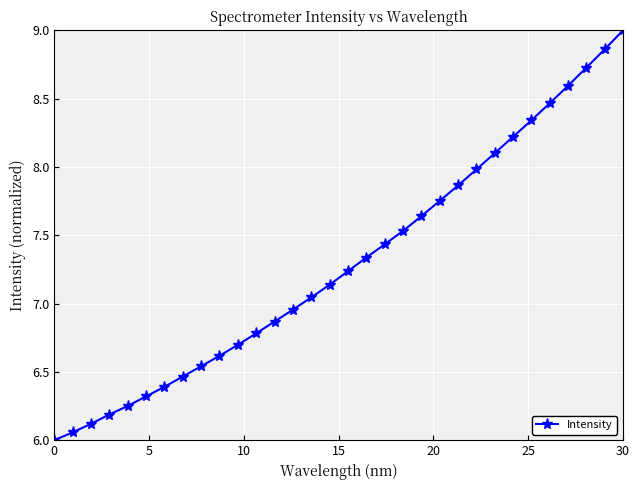

What is the difference between the maximum and minimum values?

3.0